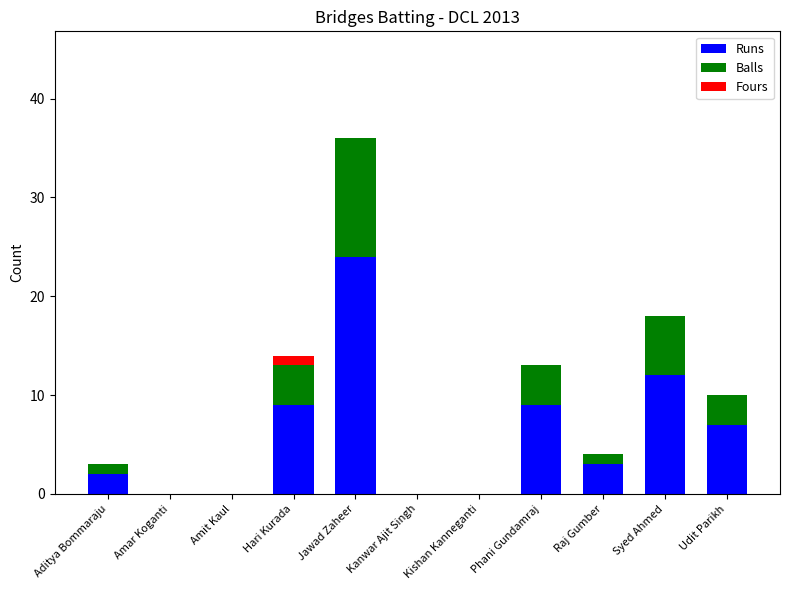

What is the maximum value for Runs?

24